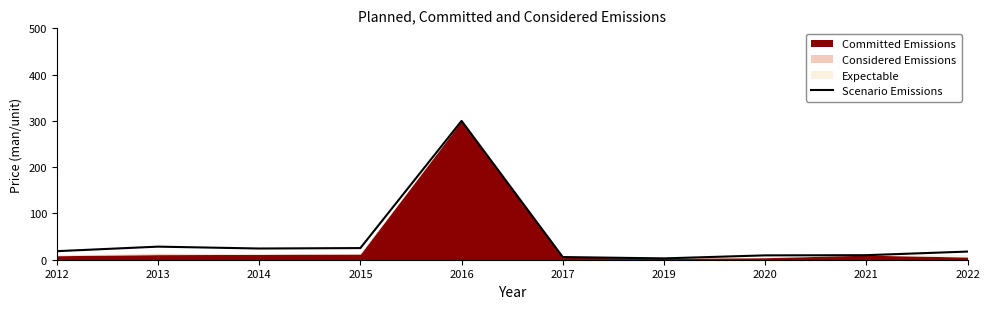

What is the approximate value at 2014?

24.2